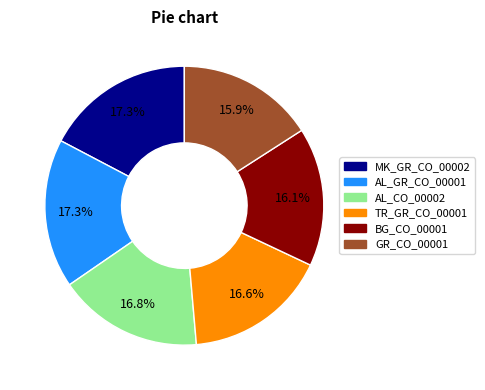

Which has a higher value, AL_GR_CO_00001 or BG_CO_00001?

AL_GR_CO_00001